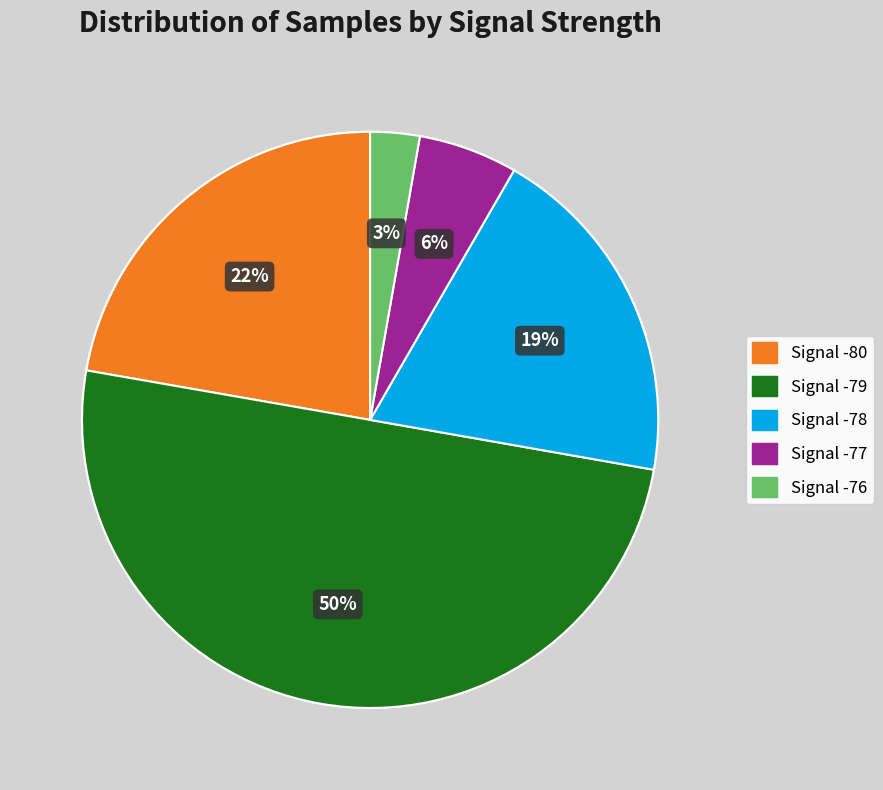

To the nearest percent, what is the average slice percentage?

20%